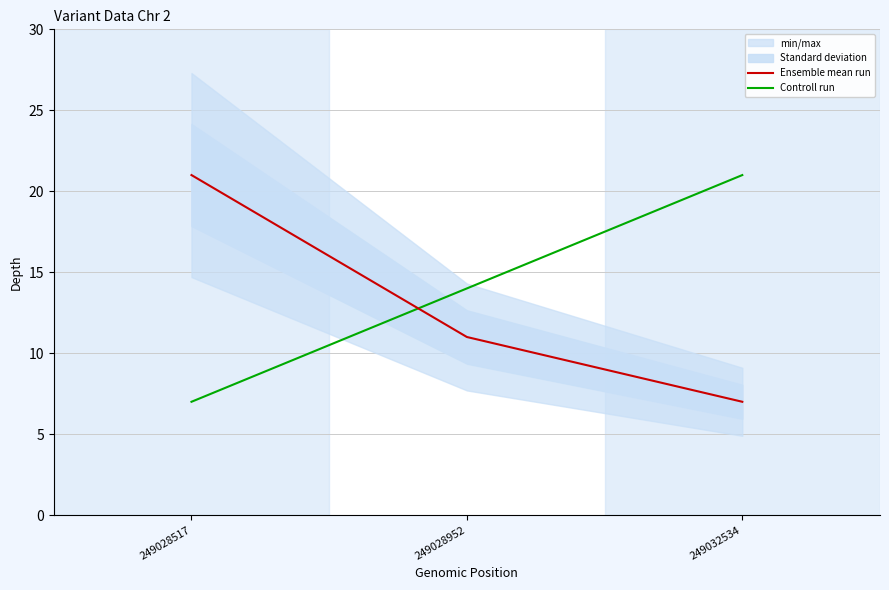

The Ensemble mean run series shows 11 at 249032534. True or false?

False